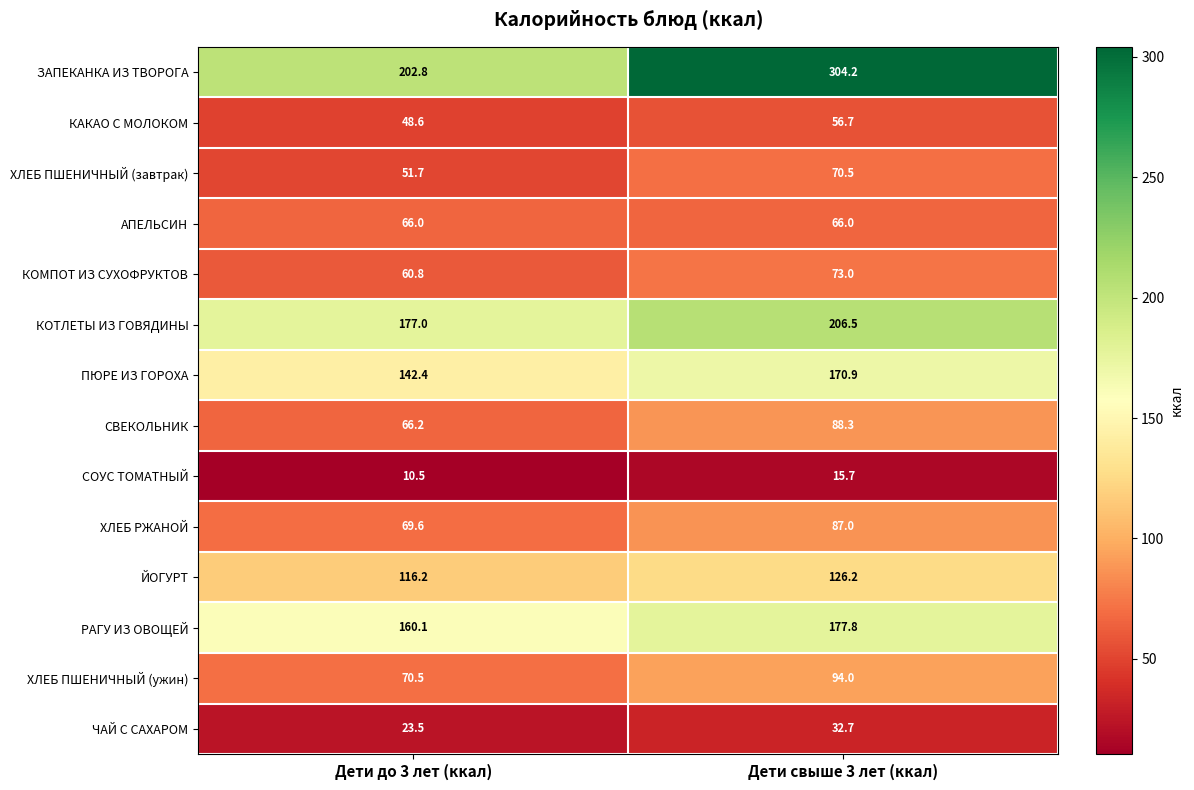

What is the total value across all series at Дети свыше 3 лет (ккал)?

1569.5